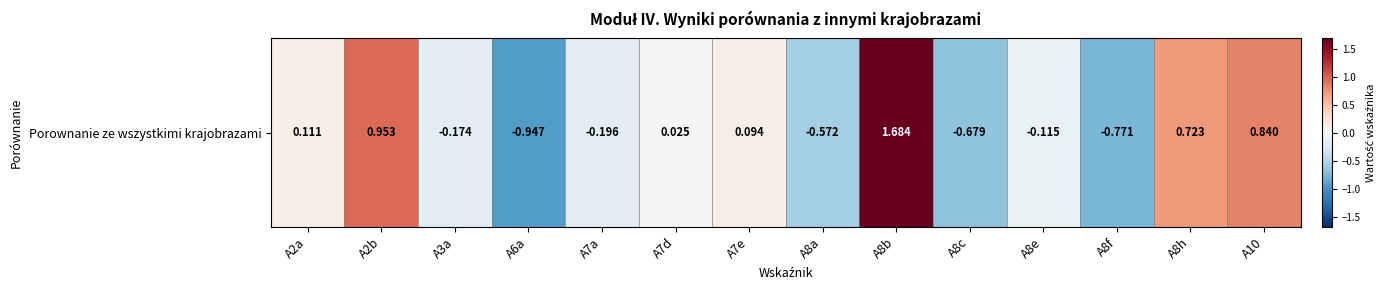

Reading left to right, list all the values displayed in this chart.

0.1	1.0	-0.2	-0.9	-0.2	0.0	0.1	-0.6	1.7	-0.7	-0.1	-0.8	0.7	0.8